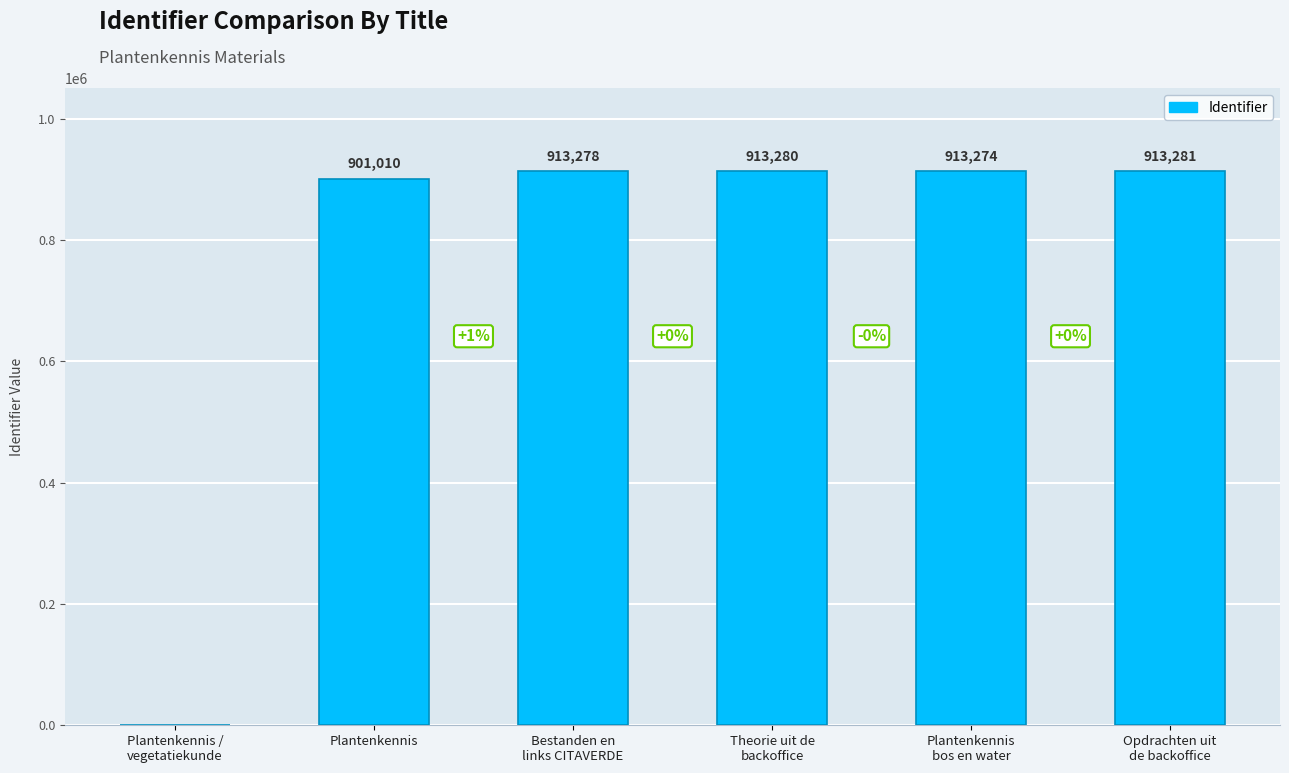

What is the maximum value shown in the chart?

913281